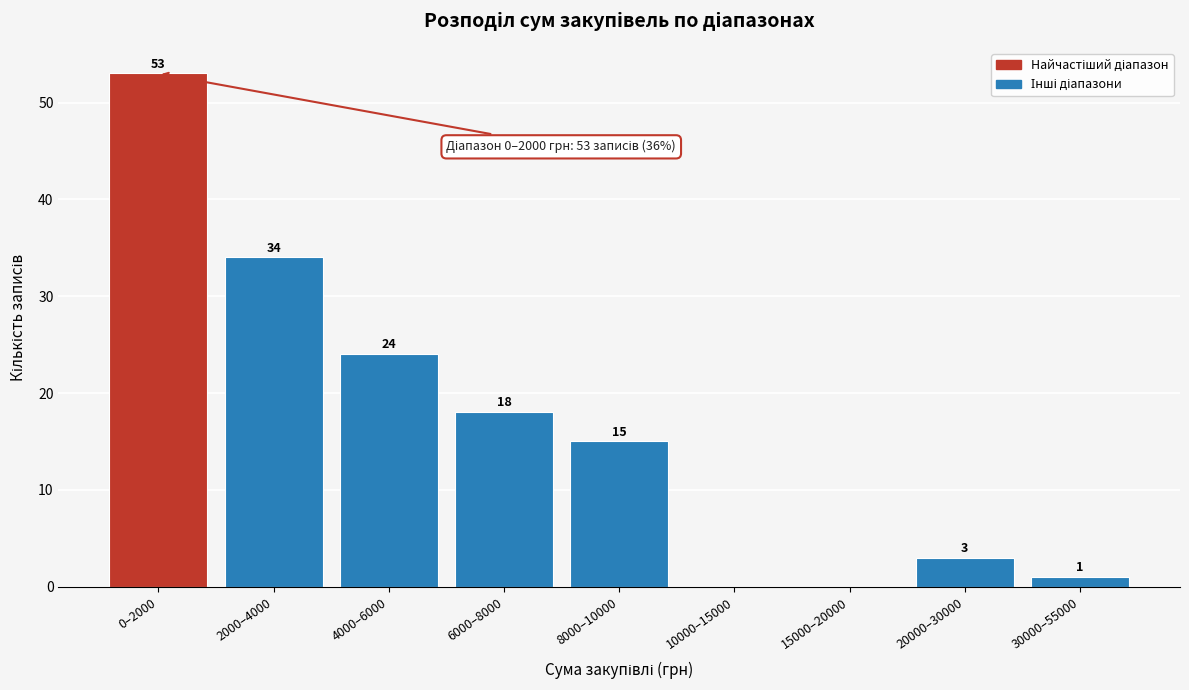

Reading left to right, what are all the values shown in this chart?

0–2000=53	2000–4000=34	4000–6000=24	6000–8000=18	8000–10000=15	10000–15000=0	15000–20000=0	20000–30000=3	30000–55000=1